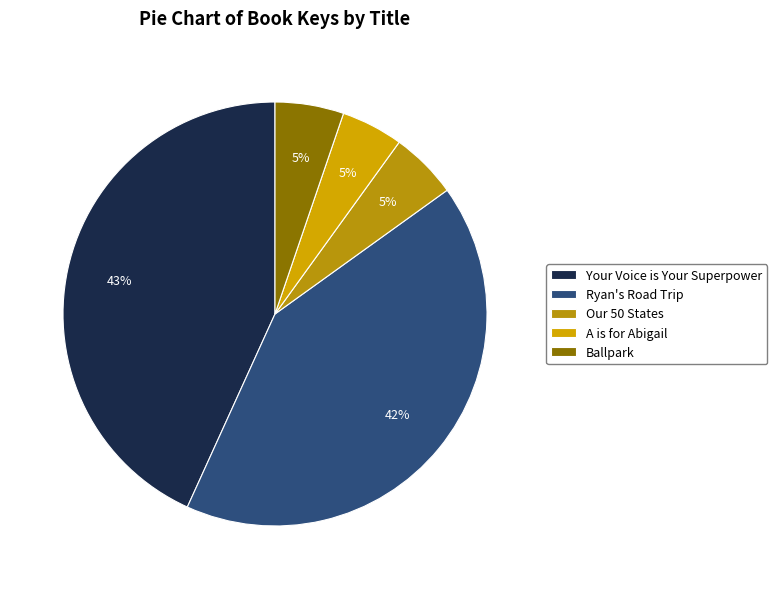

To the nearest percent, what percentage of the pie is A is for Abigail?

5%